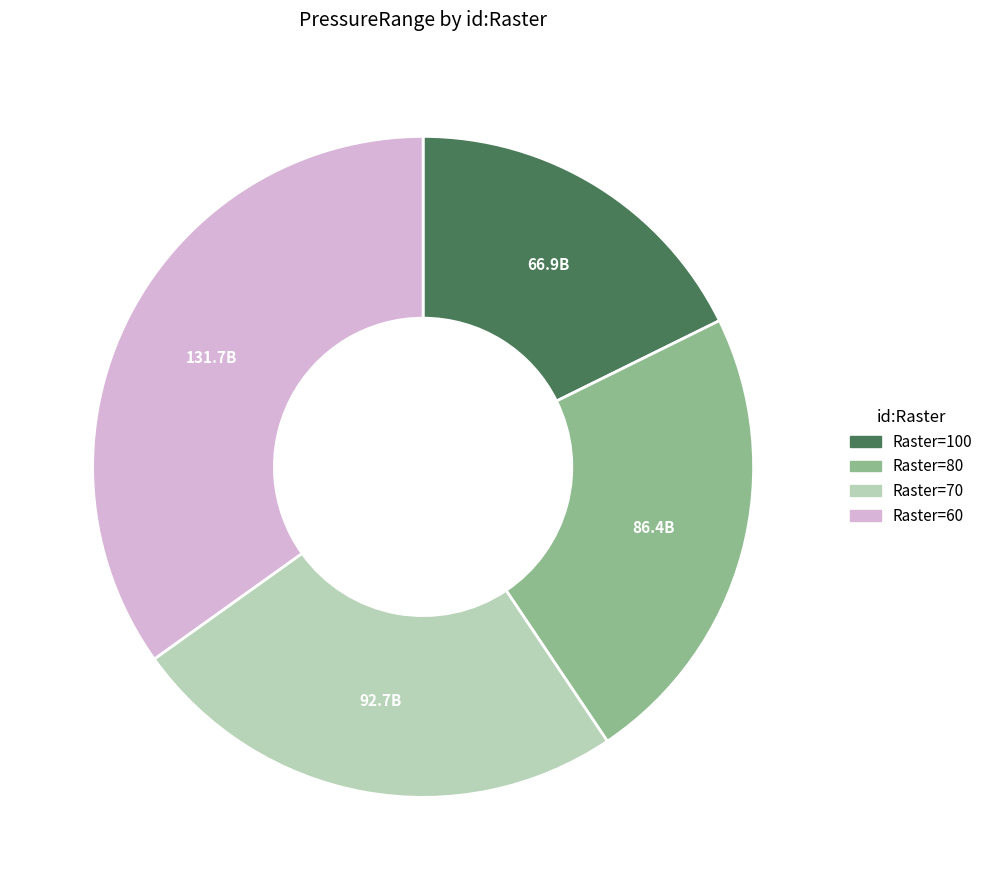

The Raster=100 slice represents 7% of the pie. True or false?

False